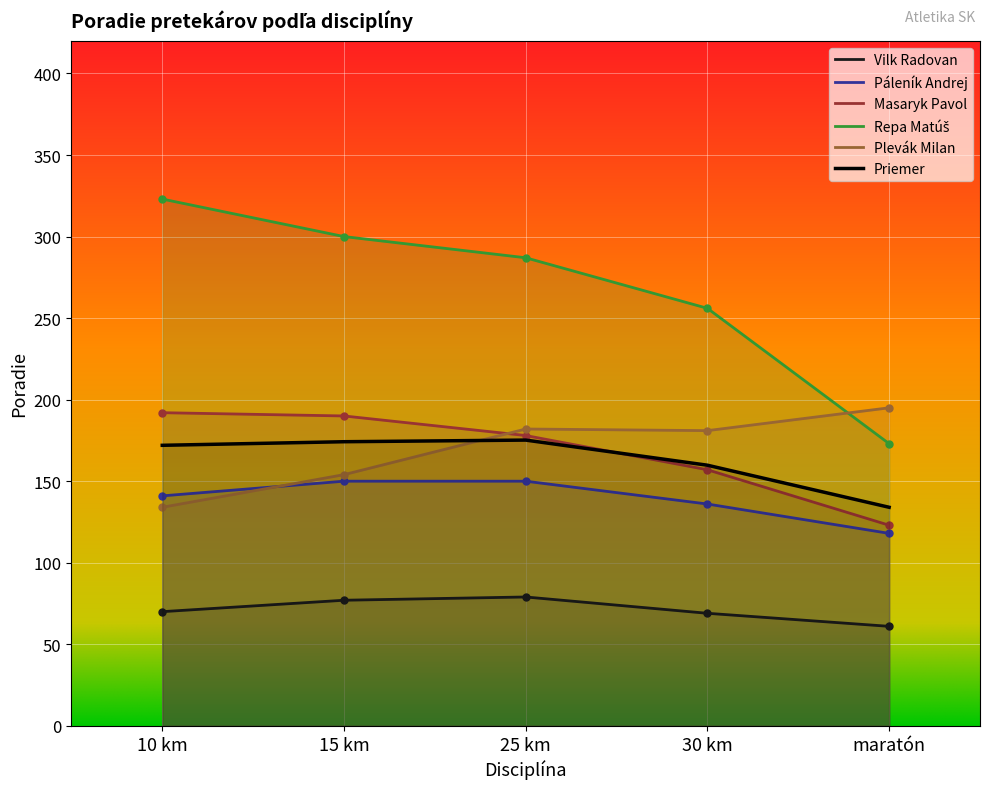

Rank the categories by Repa Matúš value from highest to lowest.

10 km, 15 km, 25 km, 30 km, maratón